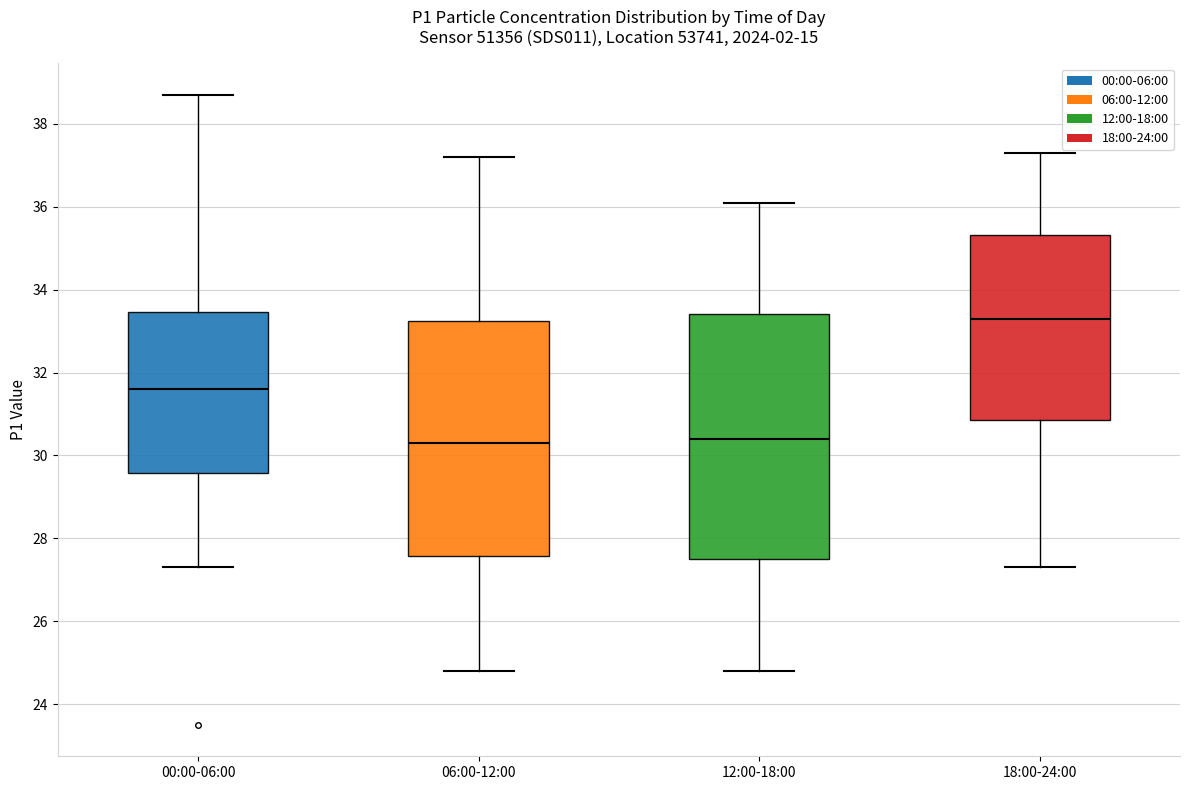

Which box is the tallest, from its lower edge to its upper edge?

12:00-18:00